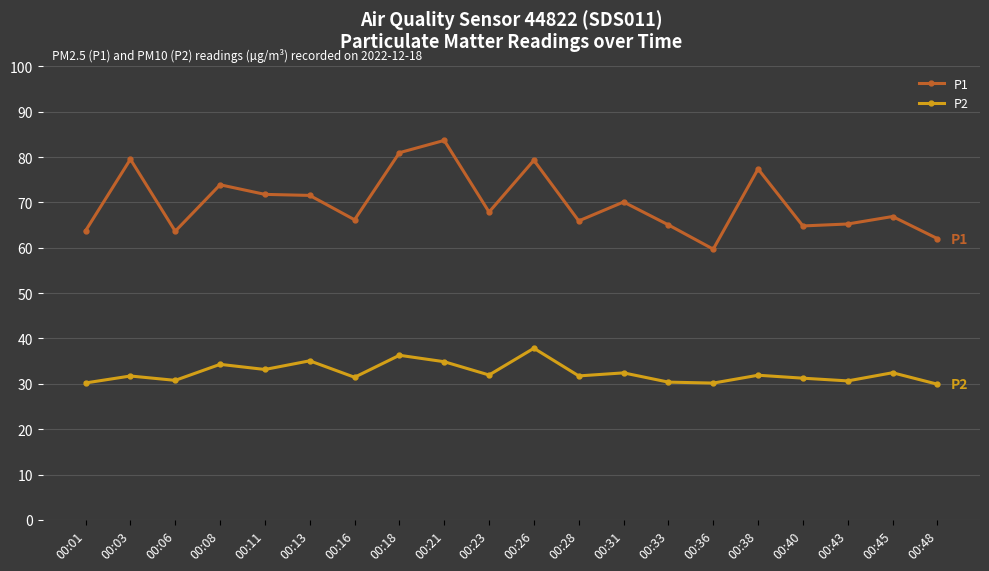

Where does the P2 series first go above 31?

00:03